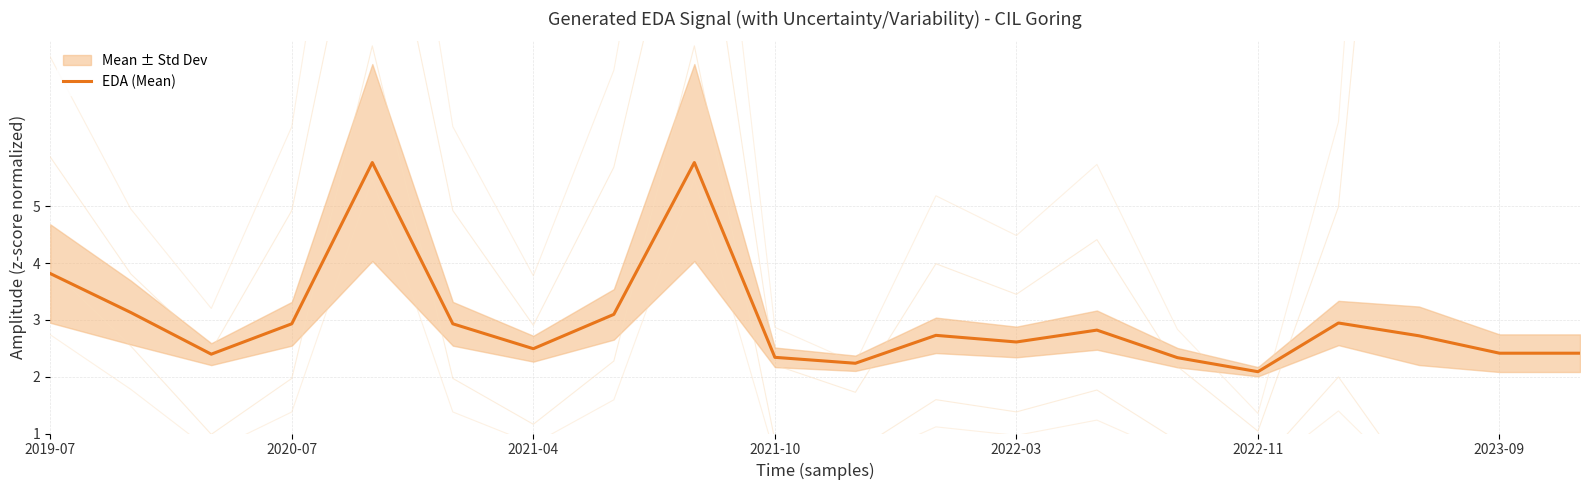

Is it true that EDA (Mean) equals 4.5 at 2020-07?

False